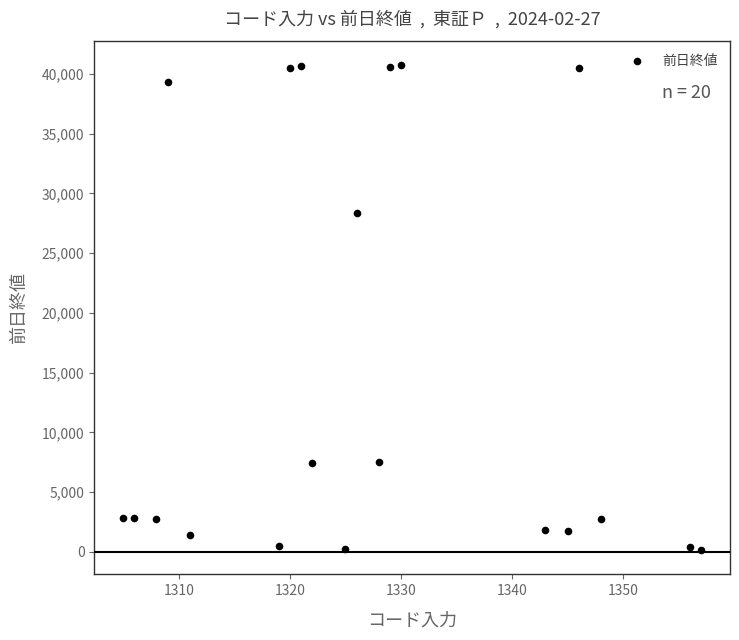

What Y value in the scatter plot is closest to 20424?

28320.0